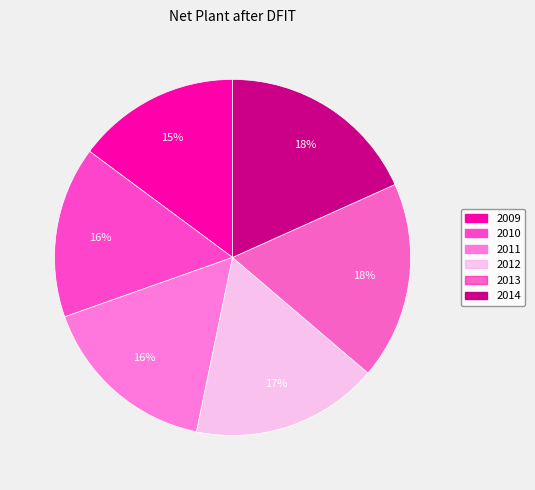

How many segments does this pie chart have?

6